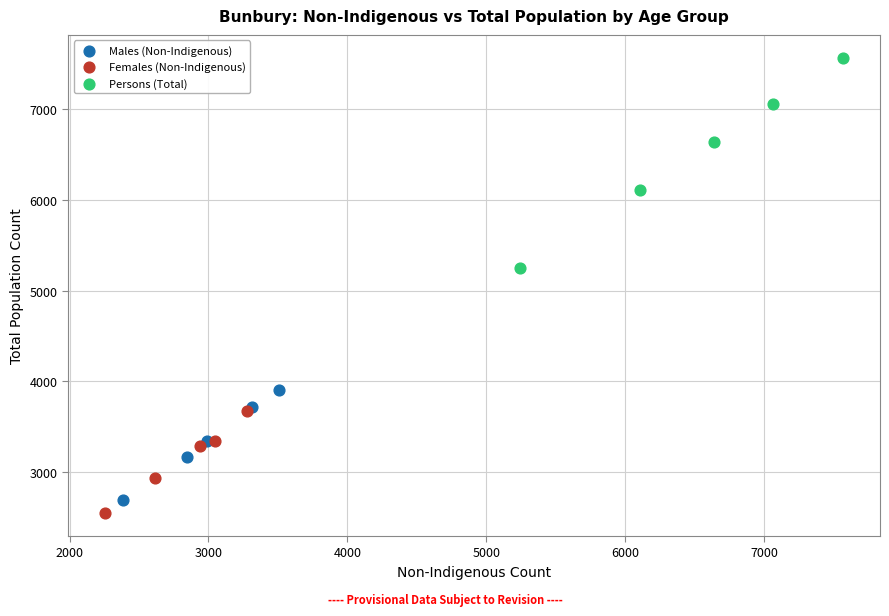

Which series contains the lowest Y value?

Females (Non-Indigenous)